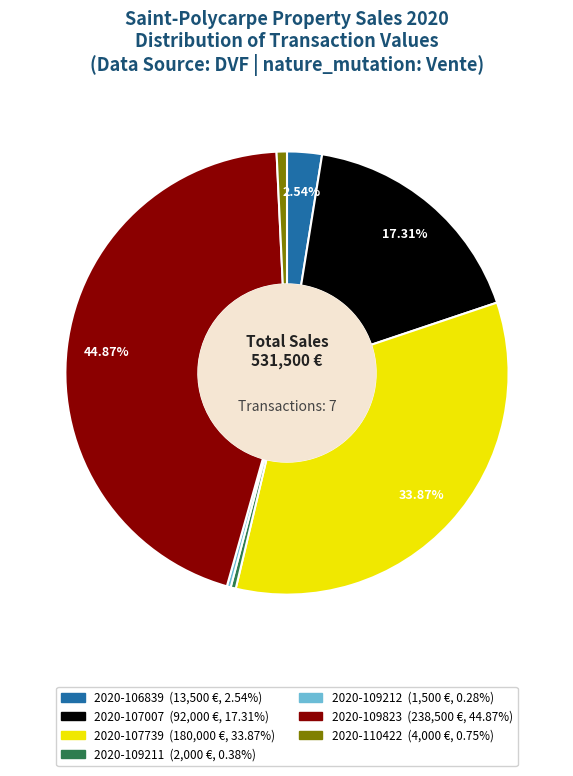

Does any single category account for the majority?

No